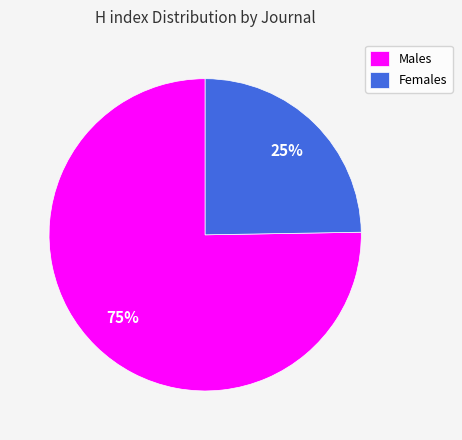

Is there a majority slice in this chart?

Yes